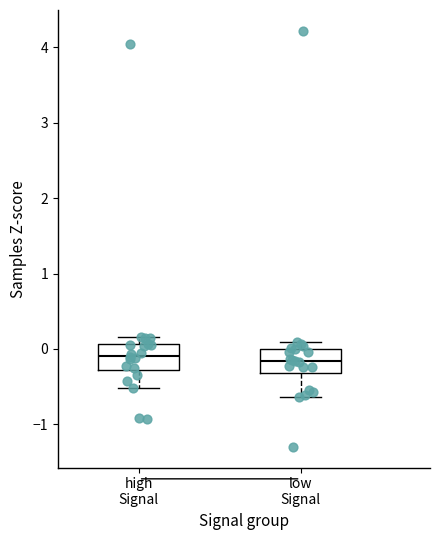

Reading left to right, transcribe this box plot: for each box, give where its median line is, the range the box spans, and where its two whiskers end, as read against the y-axis. The values are not printed on the chart, so give them approximately, as read against the axis.

high Signal: median -0.1, box -0.3 to 0.1, whiskers -0.5 to 0.2
low Signal: median -0.2, box -0.3 to 0.0, whiskers -0.6 to 0.1